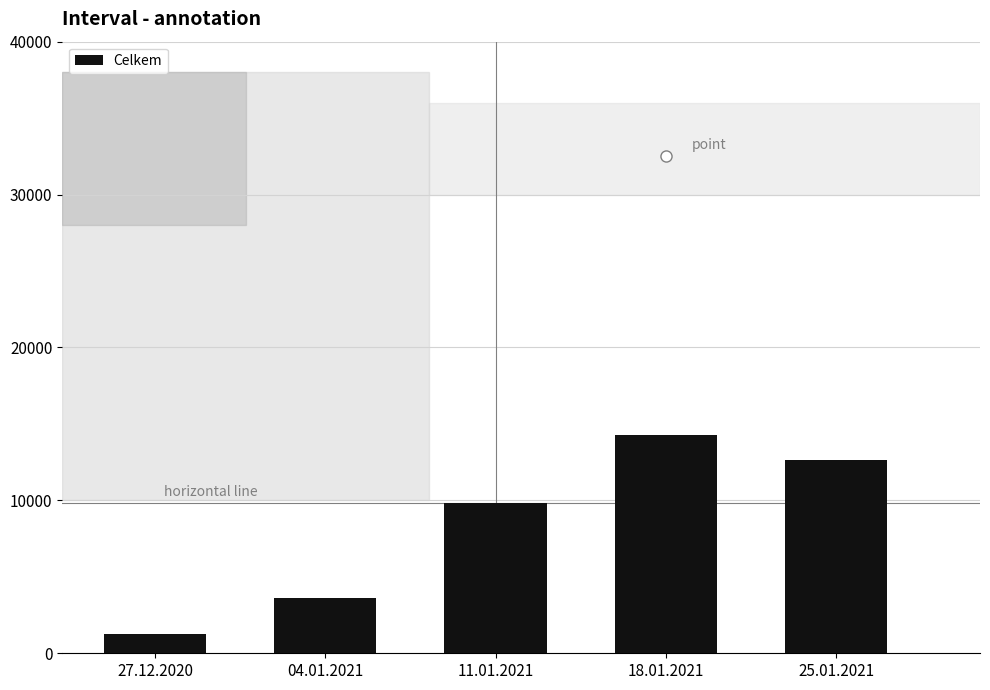

List the labels in order of value, smallest first.

27.12.2020, 04.01.2021, 11.01.2021, 25.01.2021, 18.01.2021